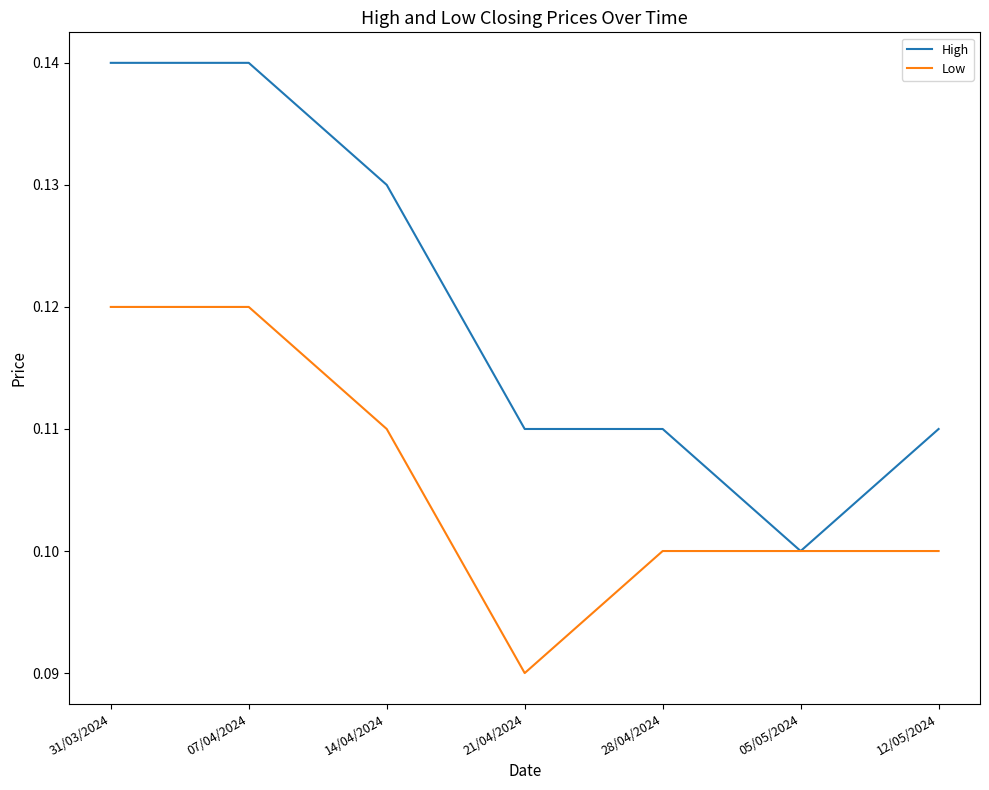

Where is Low nearest to the value 0?

21/04/2024